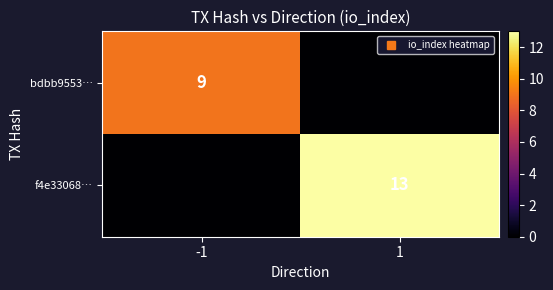

True or false: bdbb9553… has a value of 3 at 1.

False